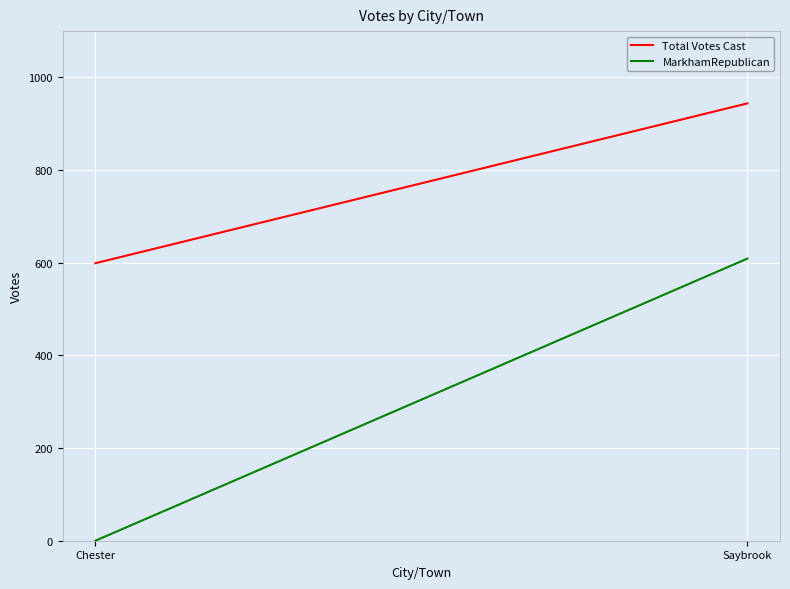

What is the highest value of the MarkhamRepublican series?

609